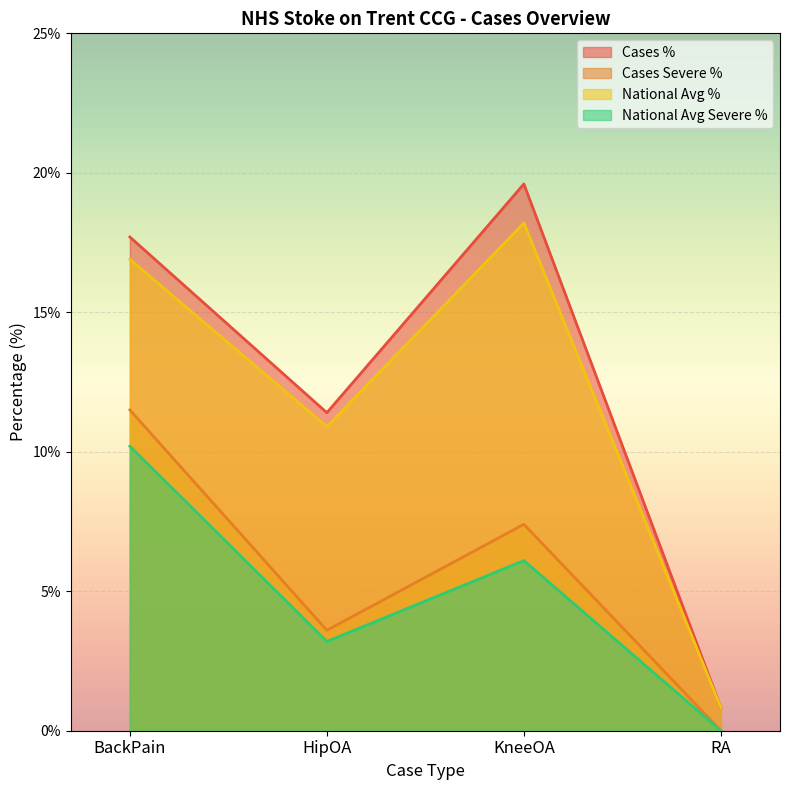

What are all the series names shown in the legend?

Cases %, Cases Severe %, National Avg %, National Avg Severe %